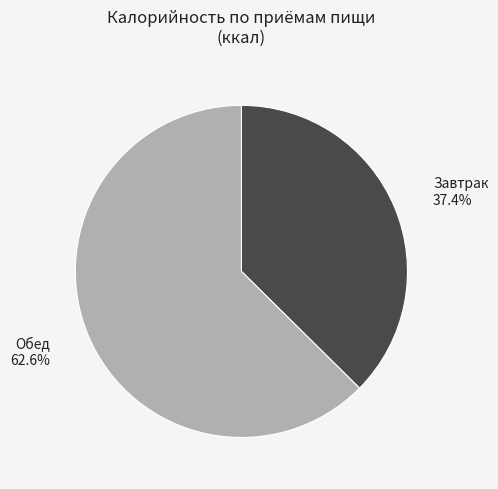

How many segments does this pie chart have?

2